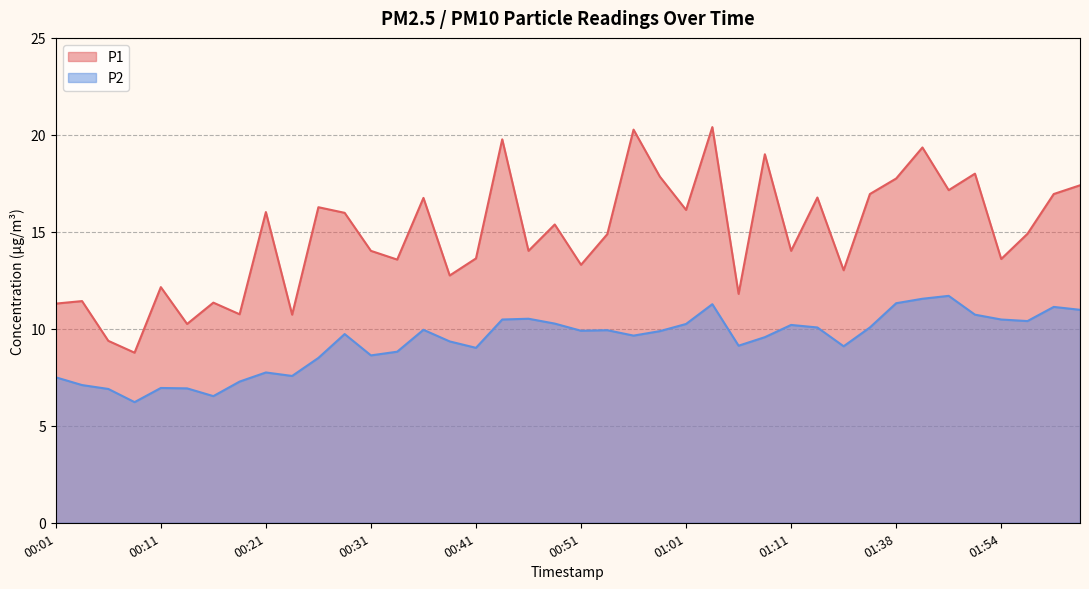

Where does the P1 series first go above 14?

00:21